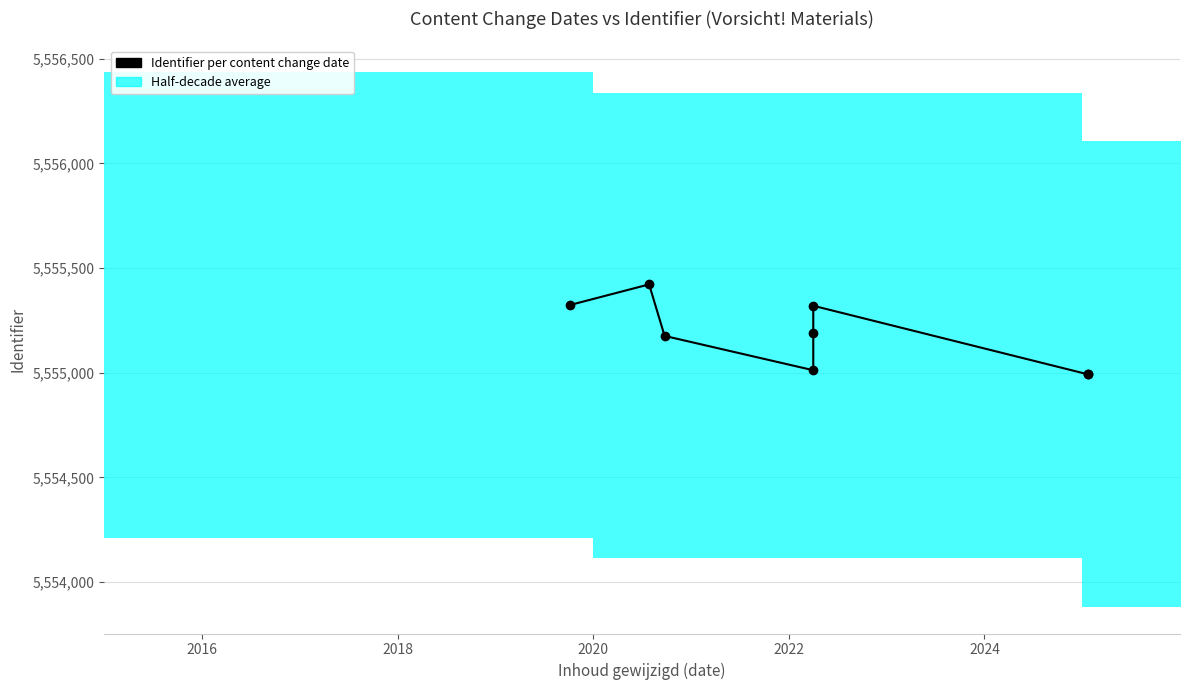

How many data points are less than 5555192?

4